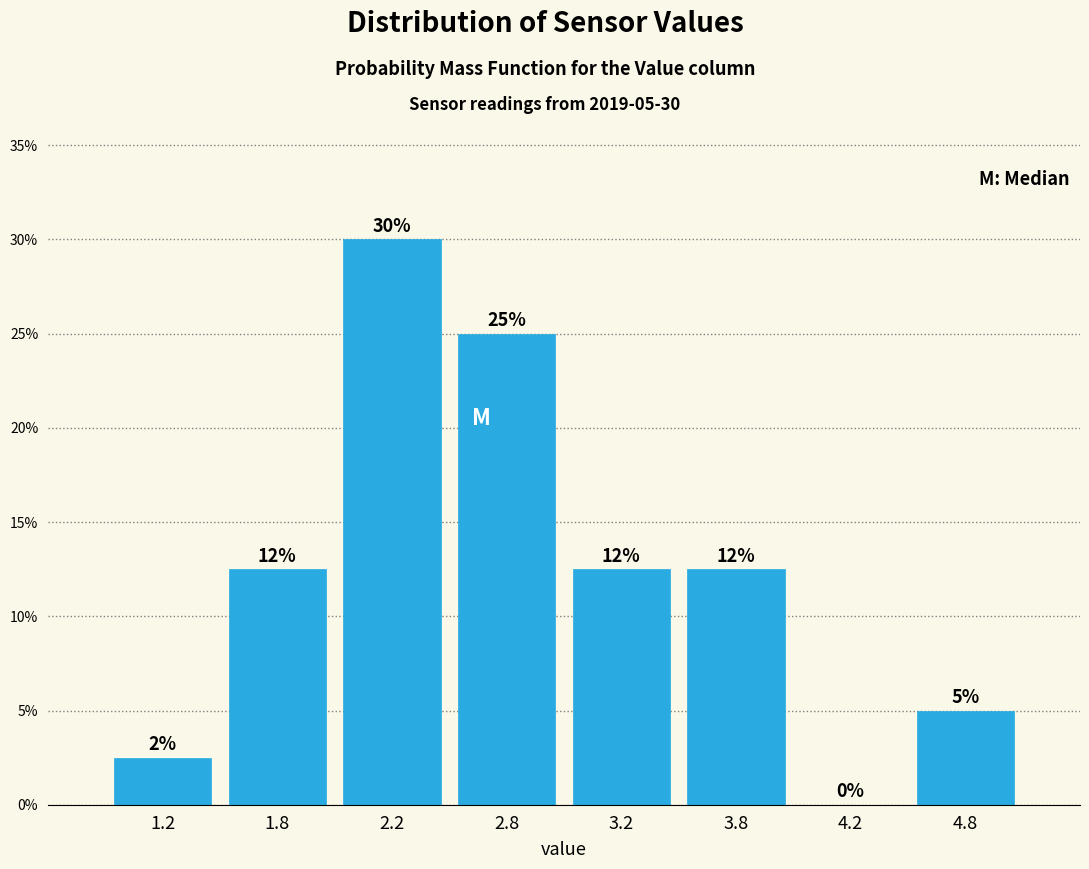

Are the bars horizontal?

No